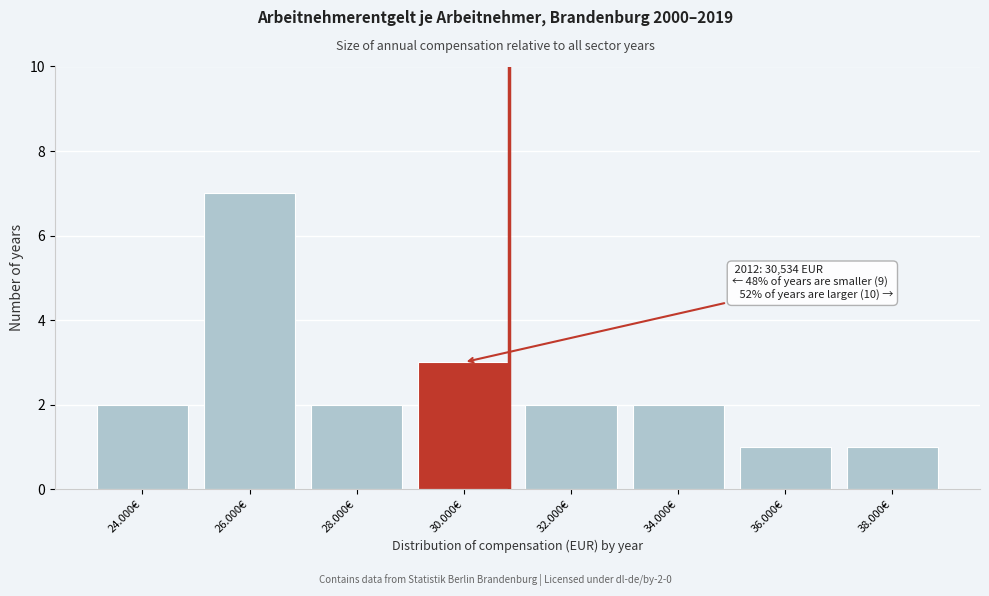

Reading right to left, transcribe all the data shown in this chart.

1	1	2	2	3	2	7	2